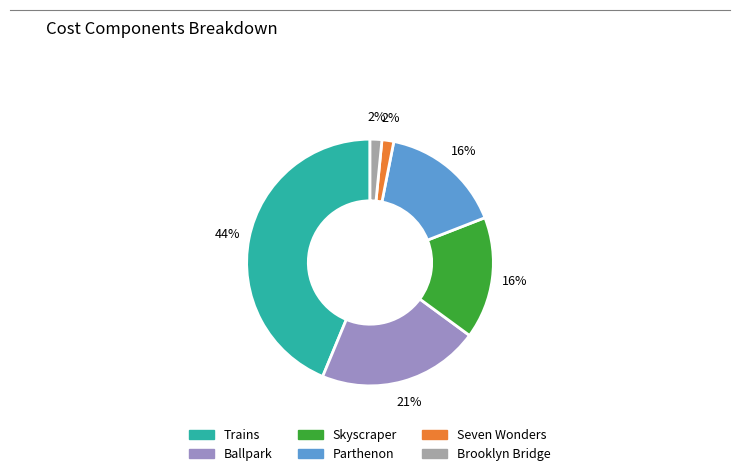

Is Seven Wonders the majority of the pie?

No